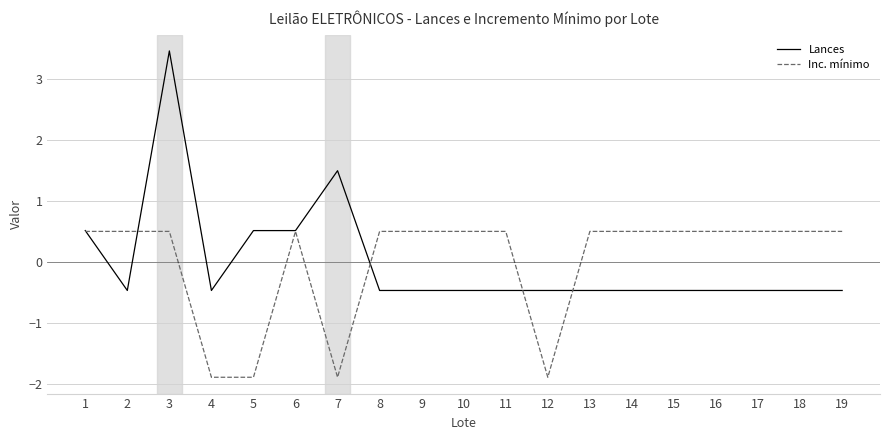

Rank the series by their maximum value, from lowest to highest.

Inc. mínimo, Lances